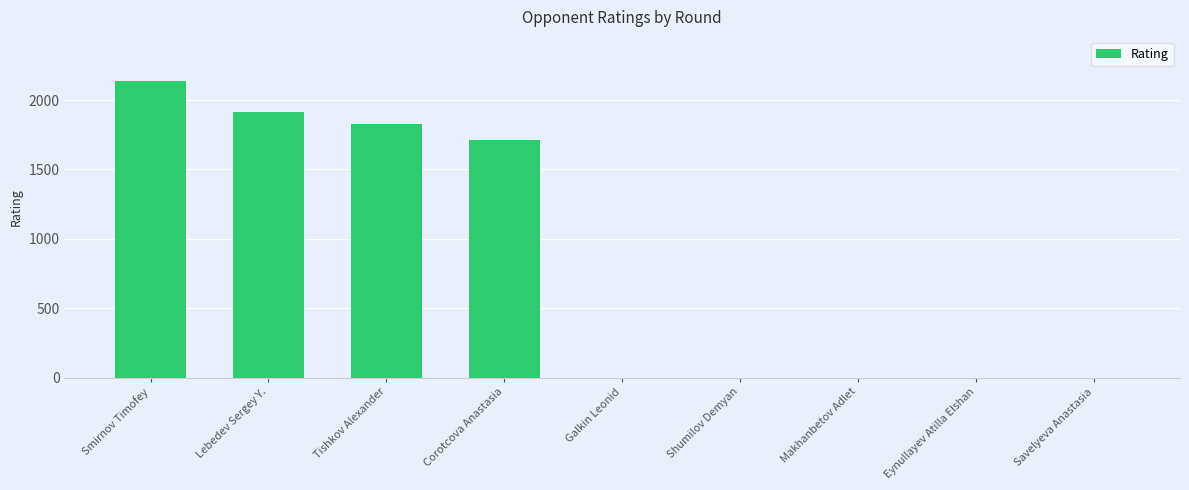

Is it true that the value at Eynullayev Atilla Elshan is 0?

True